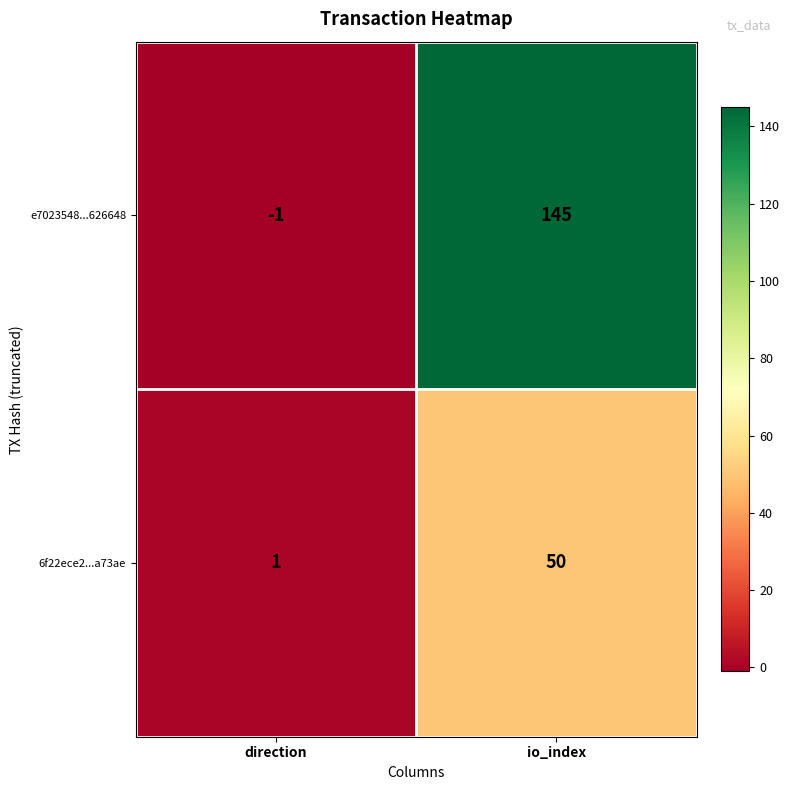

Rank the series by their average value, from lowest to highest.

6f22ece2...a73ae, e7023548...626648